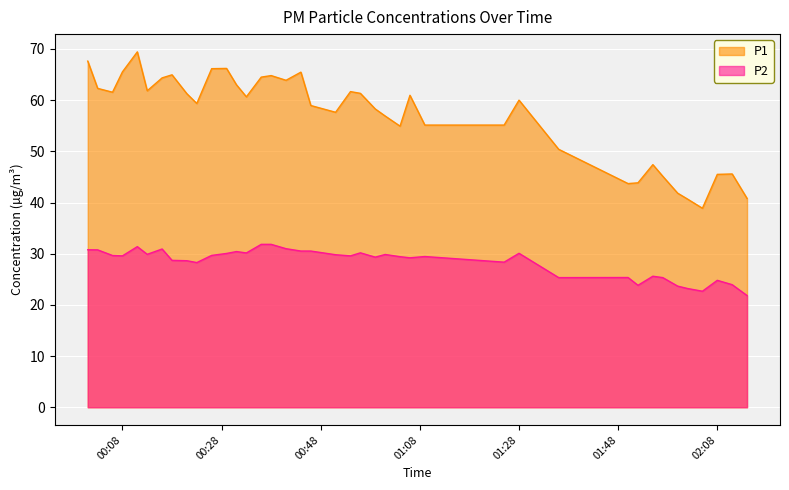

What is the lowest value of the P1 series?

38.9